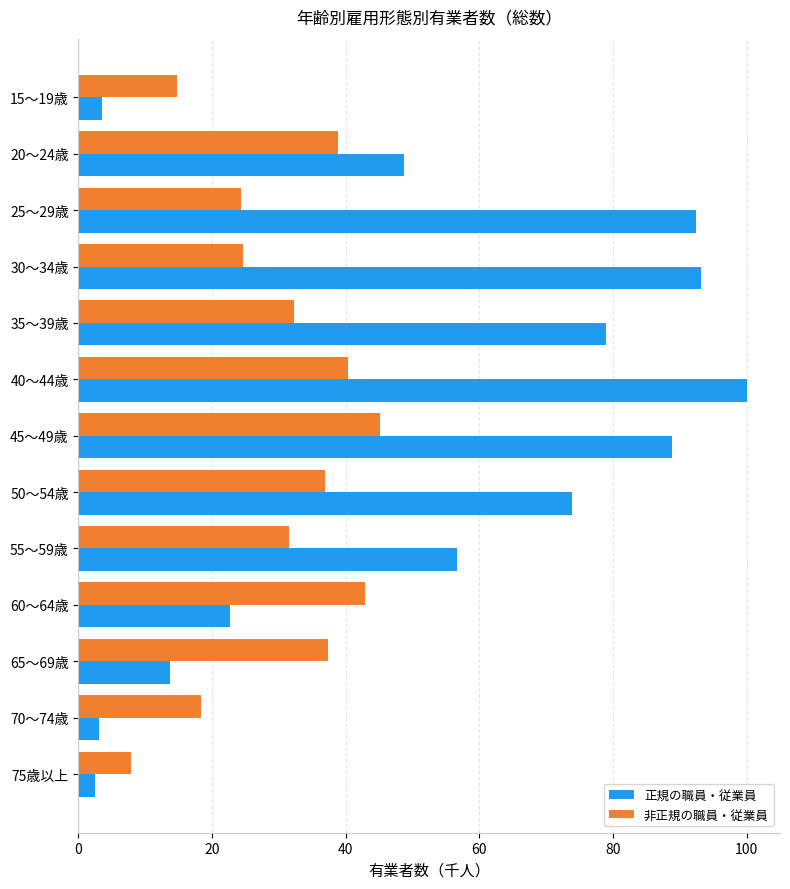

Read the 正規の職員・従業員 value at 60～64歳.

22.7